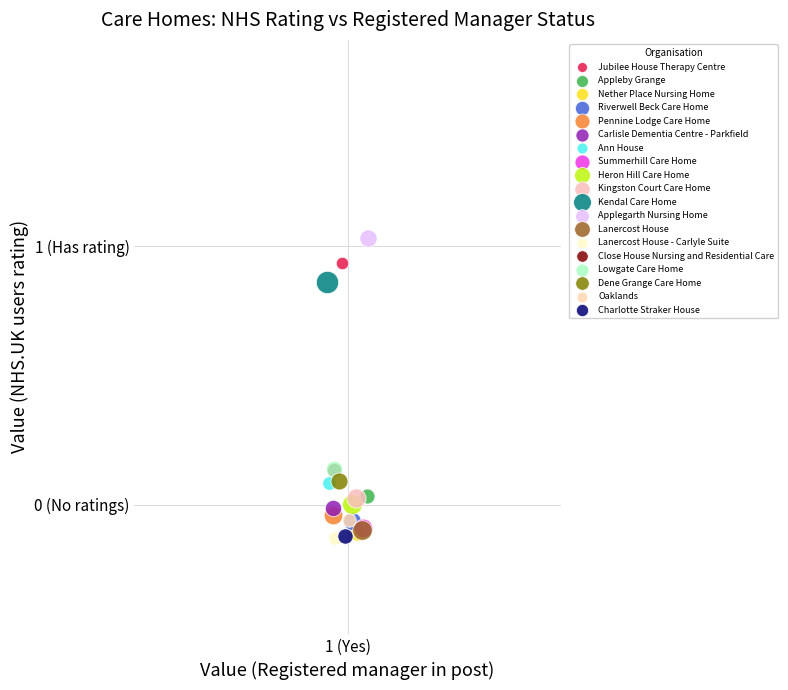

Which series reaches the maximum Y coordinate?

Applegarth Nursing Home